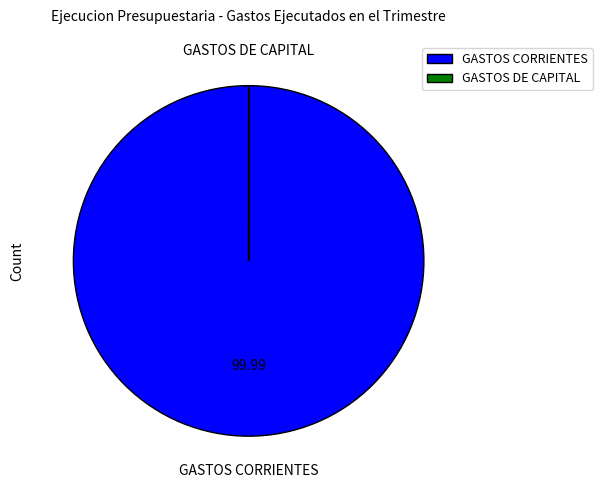

What is the largest slice in the pie chart?

GASTOS CORRIENTES